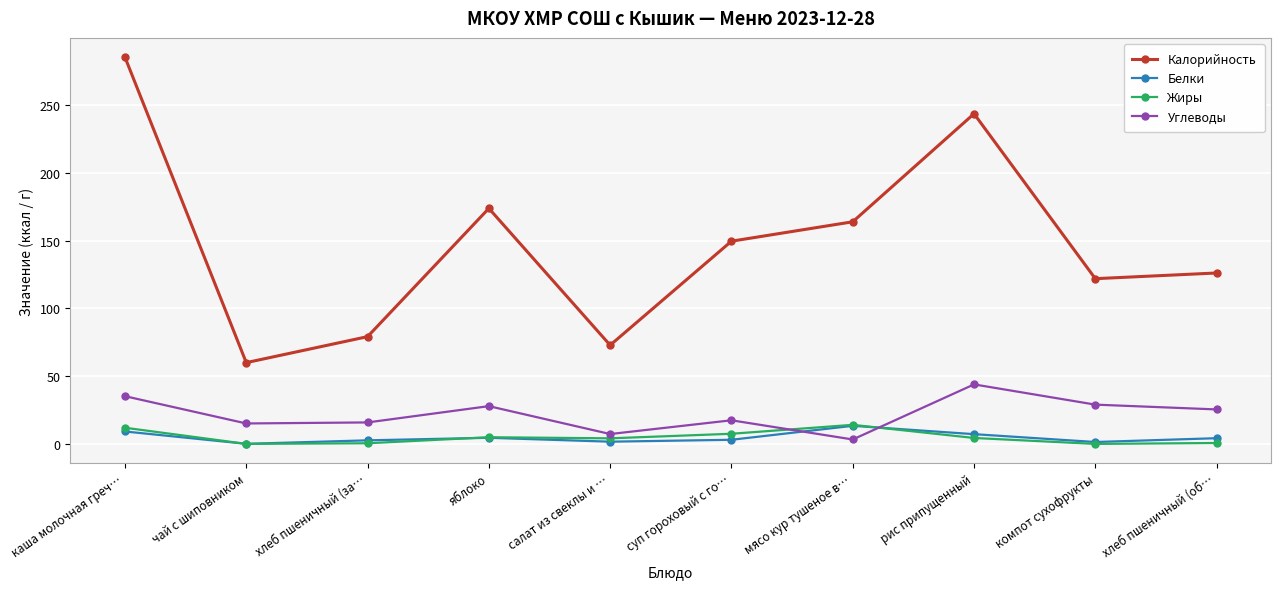

Between мясо кур тушеное в… and компот сухофрукты, which series saw the biggest shift?

Калорийность